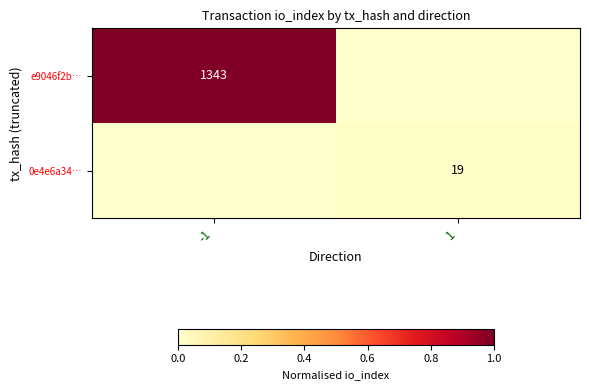

How many data points does each series have?

2